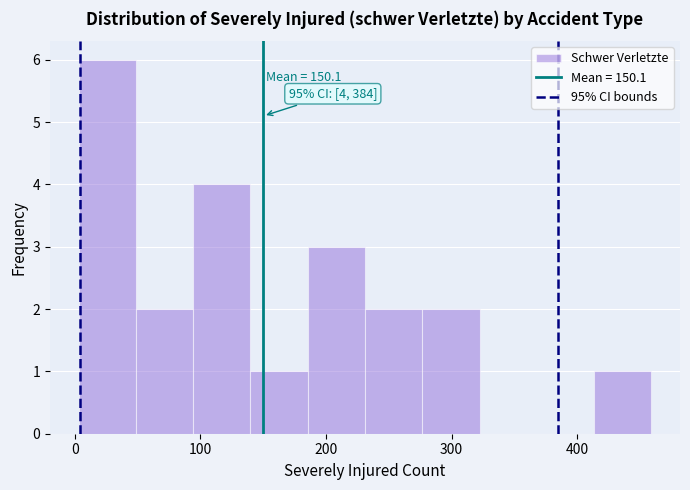

Over which range of the x-axis is the bar tallest?

0 to 50